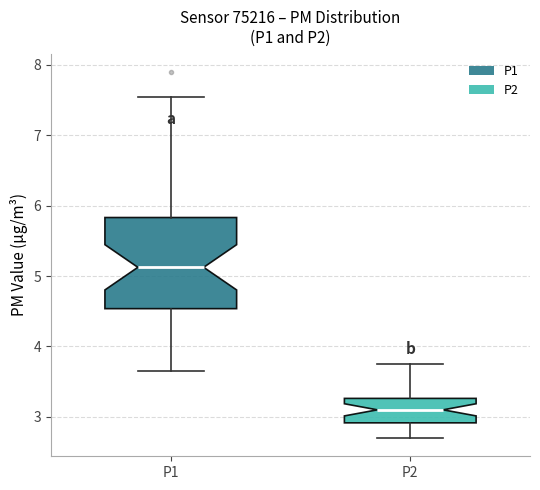

Where does the upper whisker of the box for P1 end on the y-axis? The values are not printed on the chart, so give them approximately, as read against the axis.

7.6